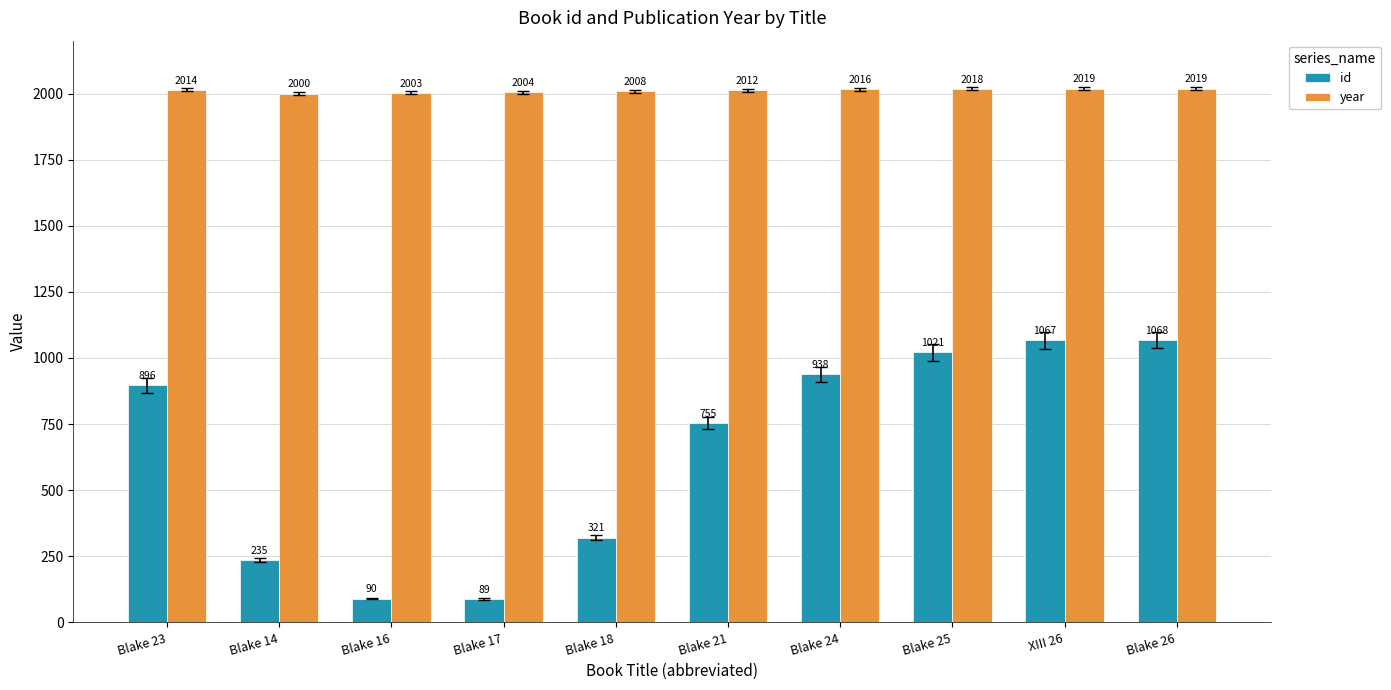

At which label does year reach its minimum?

Blake 14